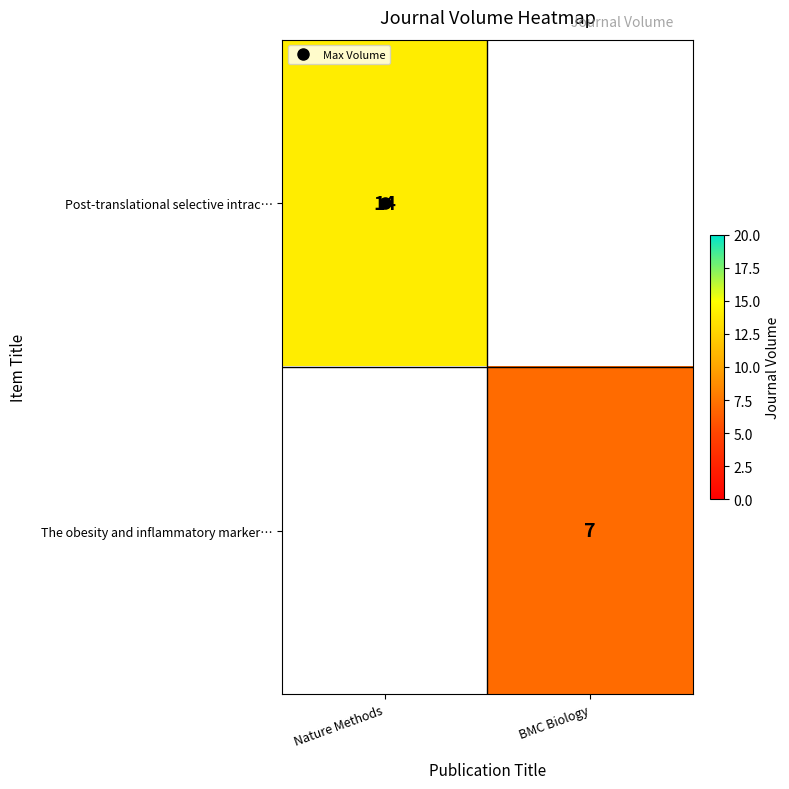

How many values in The obesity and inflammatory marker… are above zero?

1